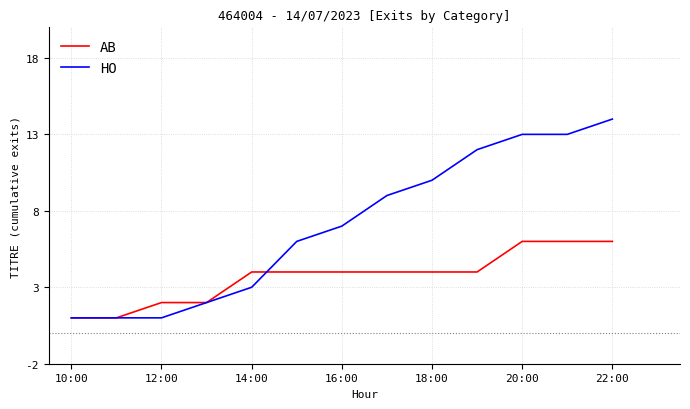

Which series has the widest spread of values?

HO